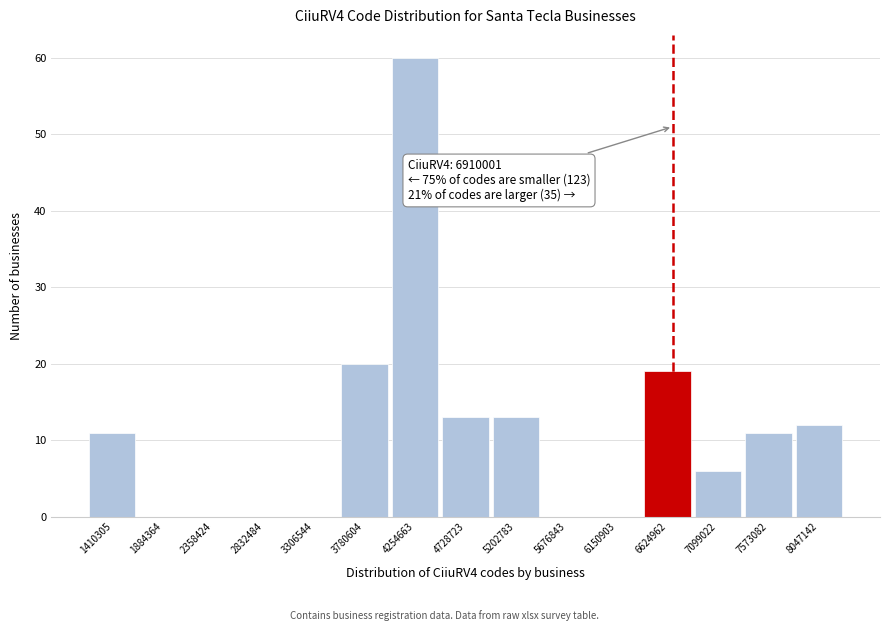

Reading right to left, list all the values displayed in this chart.

8047142=12	7573082=11	7099022=6	6624962=19	6150903=0	5676843=0	5202783=13	4728723=13	4254663=60	3780604=20	3306544=0	2832484=0	2358424=0	1884364=0	1410305=11